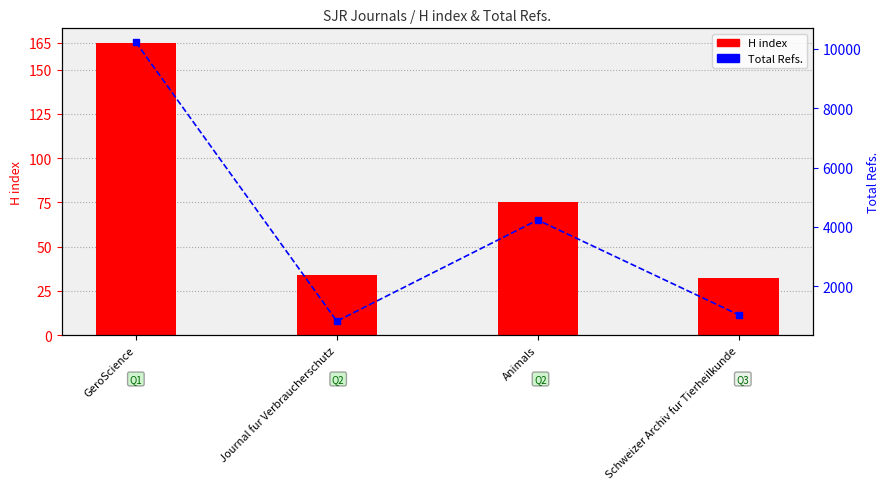

Between GeroScience and Journal fur Verbraucherschutz, which series saw the biggest shift?

Total Refs.